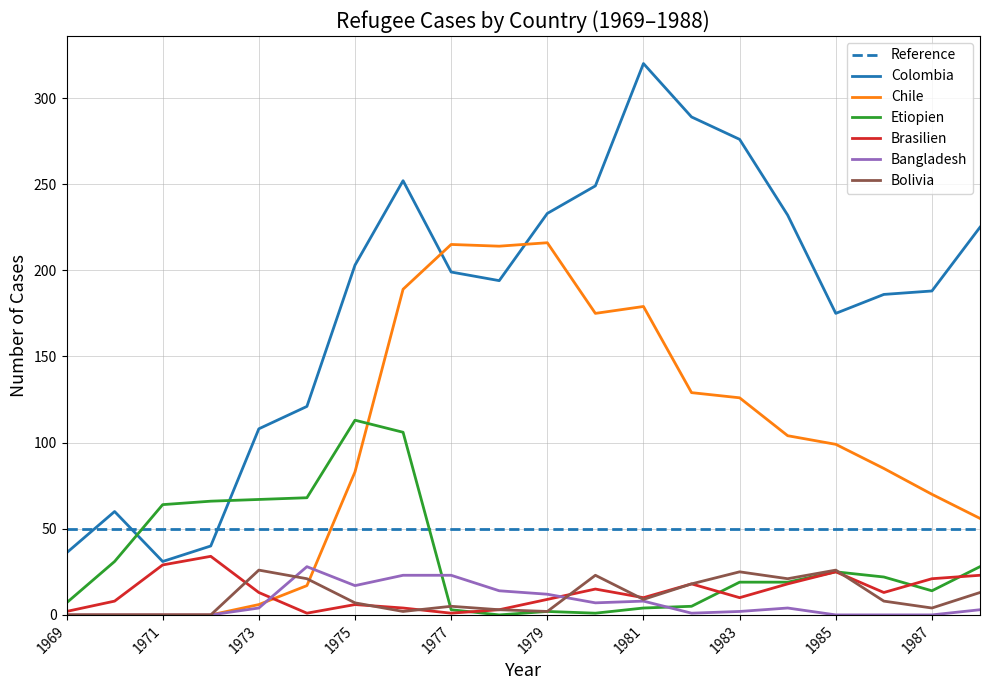

Which series has the largest range (max minus min)?

Colombia